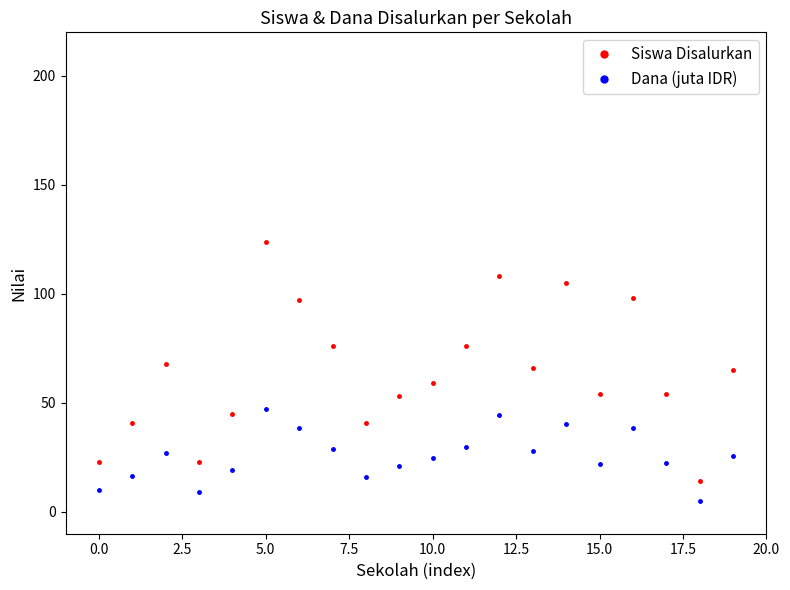

How many interior local peaks does the Dana (juta IDR) series have?

5